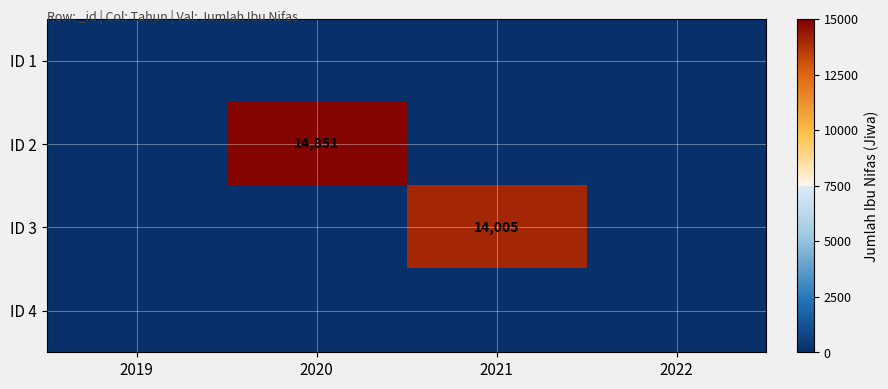

The value of ID 2 at 2020 is 14851. True or false?

True